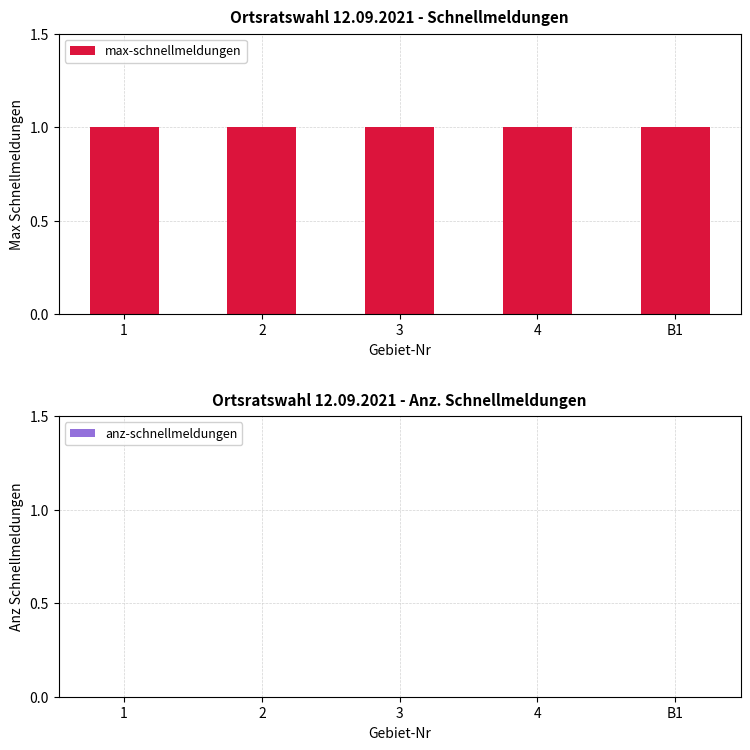

What is the greatest value displayed?

1